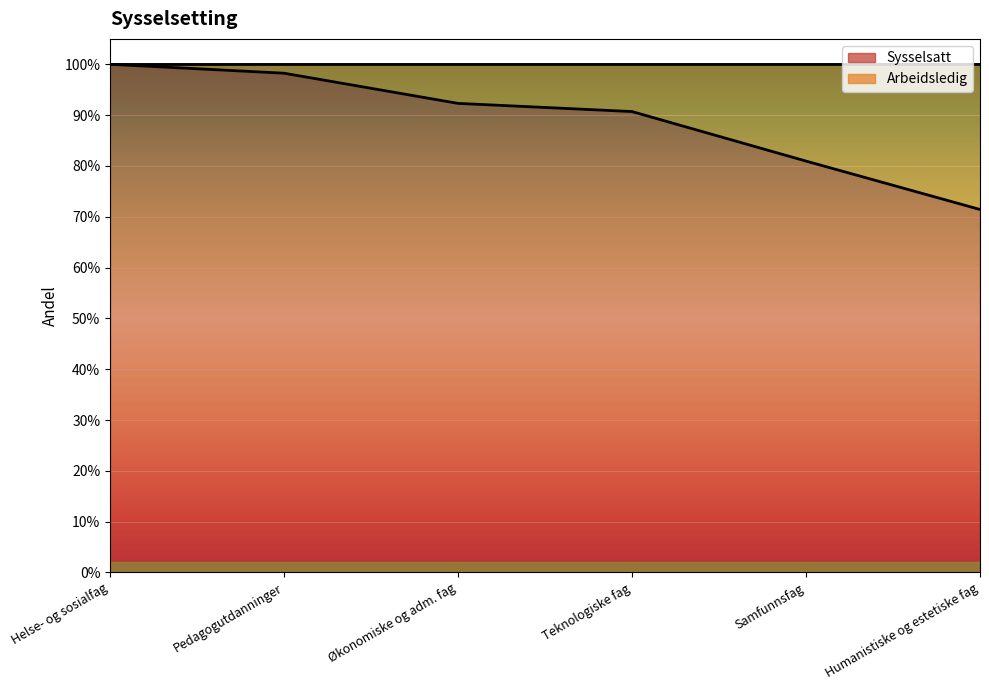

What is the label of the 1st point from the right?

Humanistiske og estetiske fag